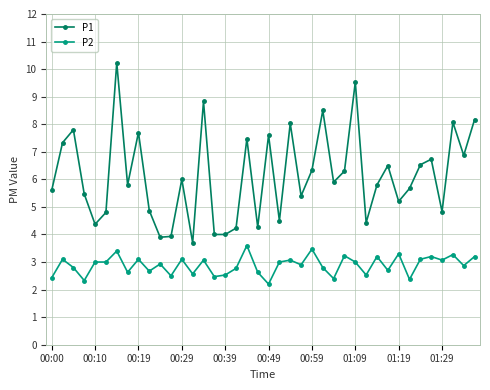

How many categories are shown in the chart?

40